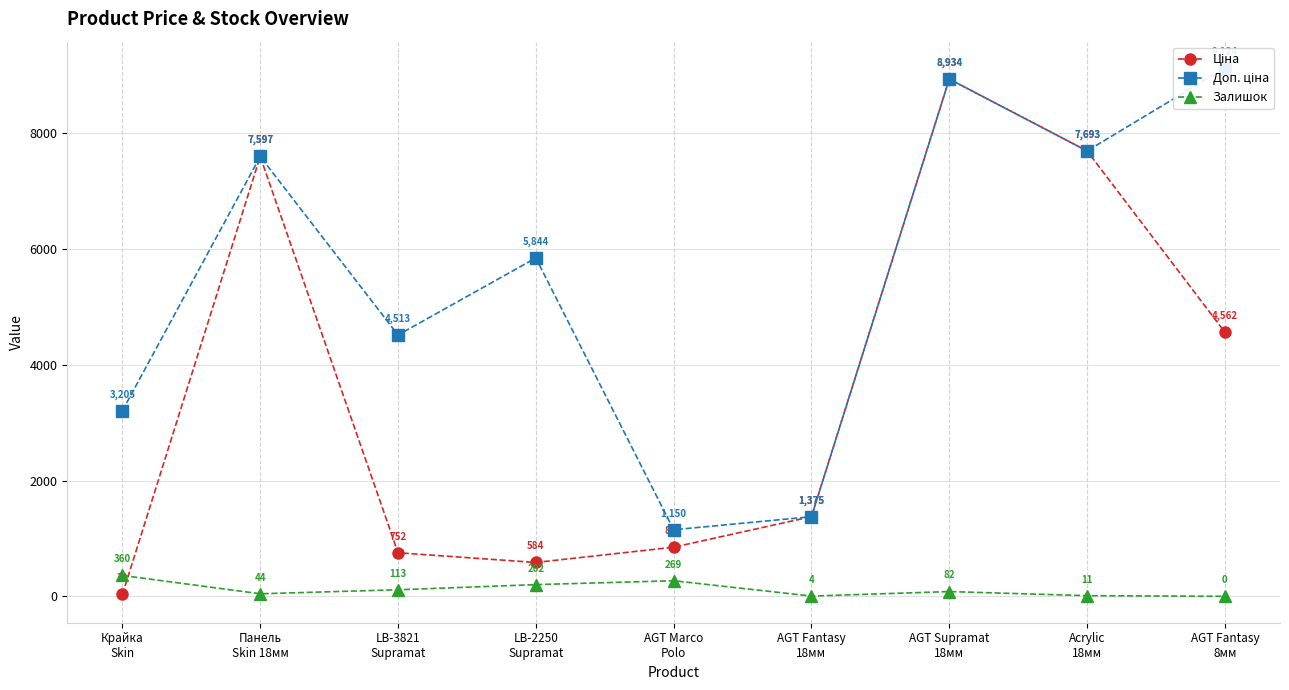

List the labels in order of Доп. ціна value, largest first.

AGT Fantasy
8мм, AGT Supramat
18мм, Acrylic
18мм, Панель
Skin 18мм, LB-2250
Supramat, LB-3821
Supramat, Крайка
Skin, AGT Fantasy
18мм, AGT Marco
Polo